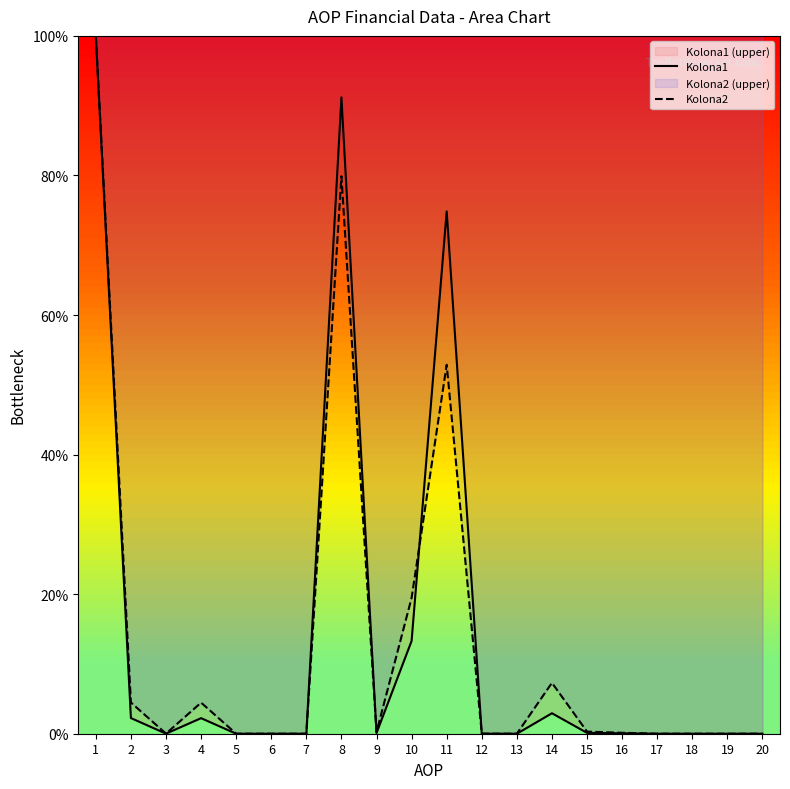

Which series has the largest range (max minus min)?

Kolona1